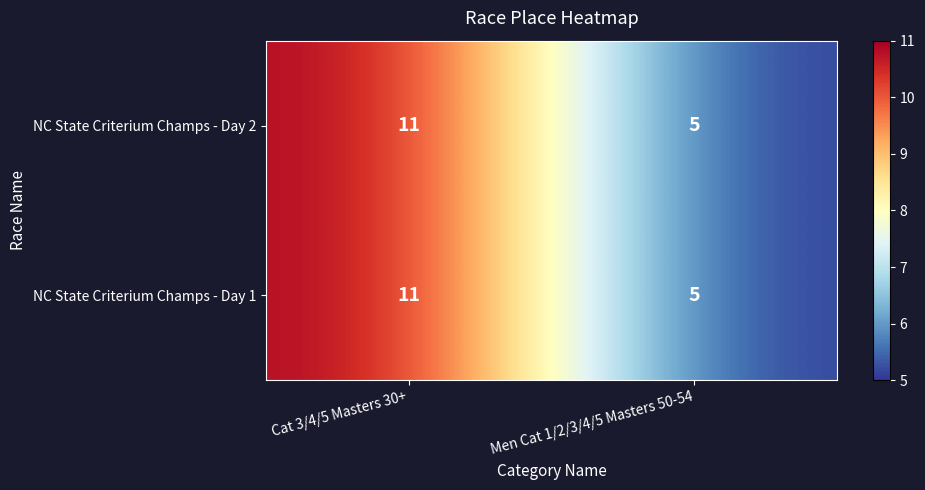

What is the maximum value shown in the chart?

11